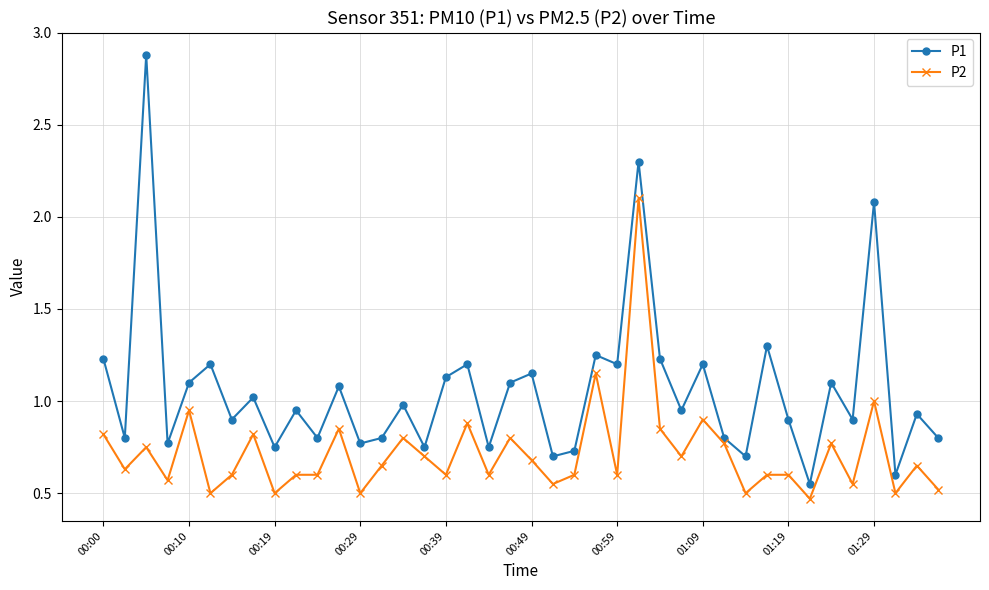

At how many categories does at least one series exceed 0?

40